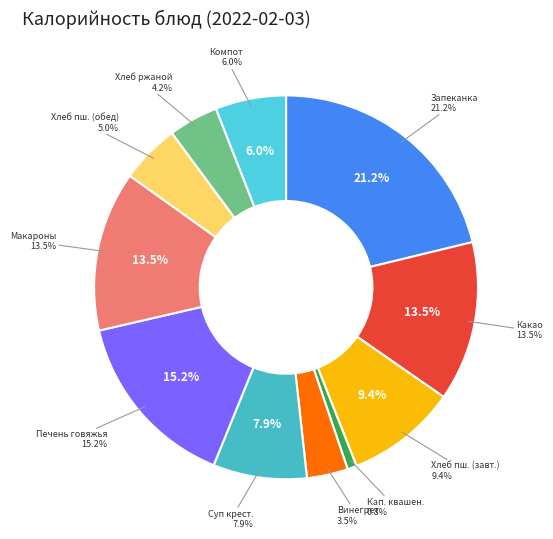

To the nearest percent, what is the difference between the largest and smallest slice percentages?

20%